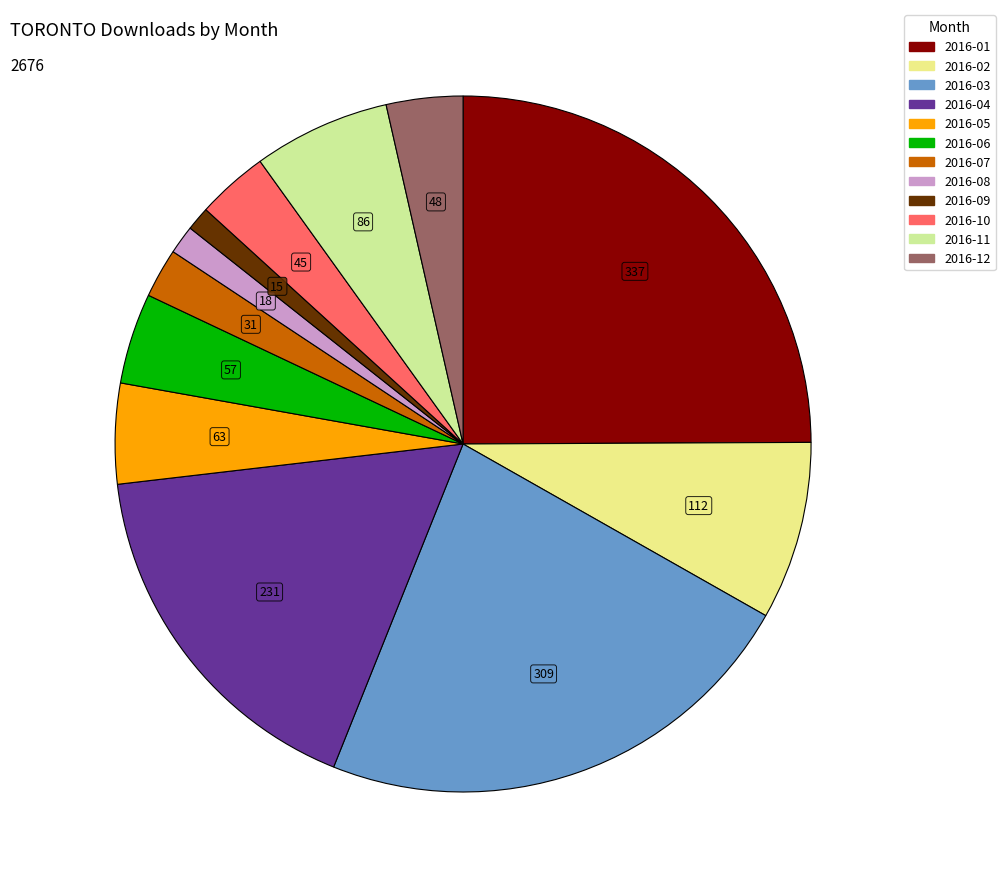

Count the number of slices in the pie.

12